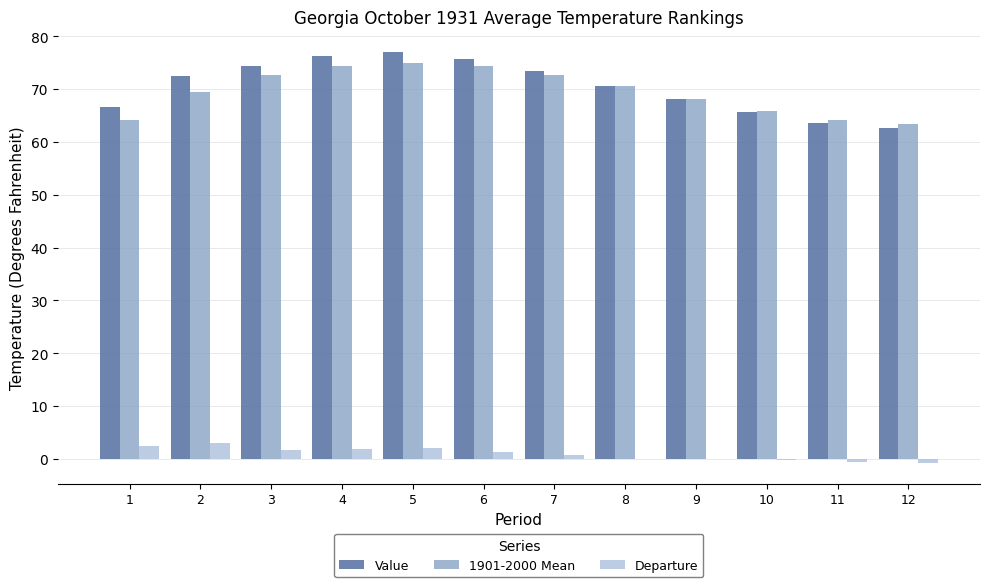

What is the maximum value for Value?

77.0